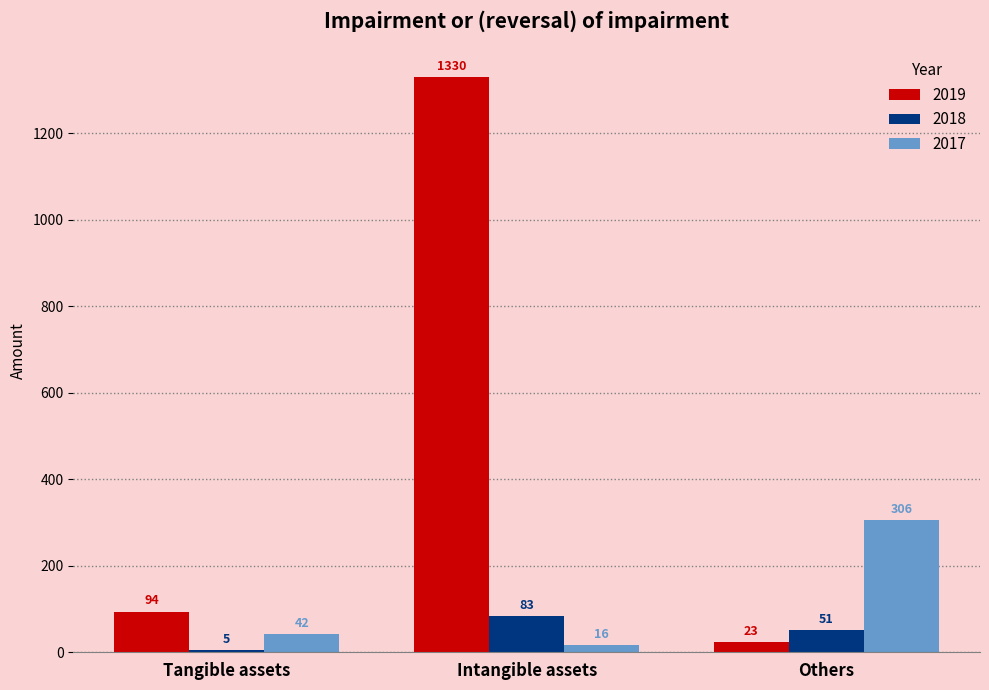

At which category is the sum across all series the highest?

Intangible assets